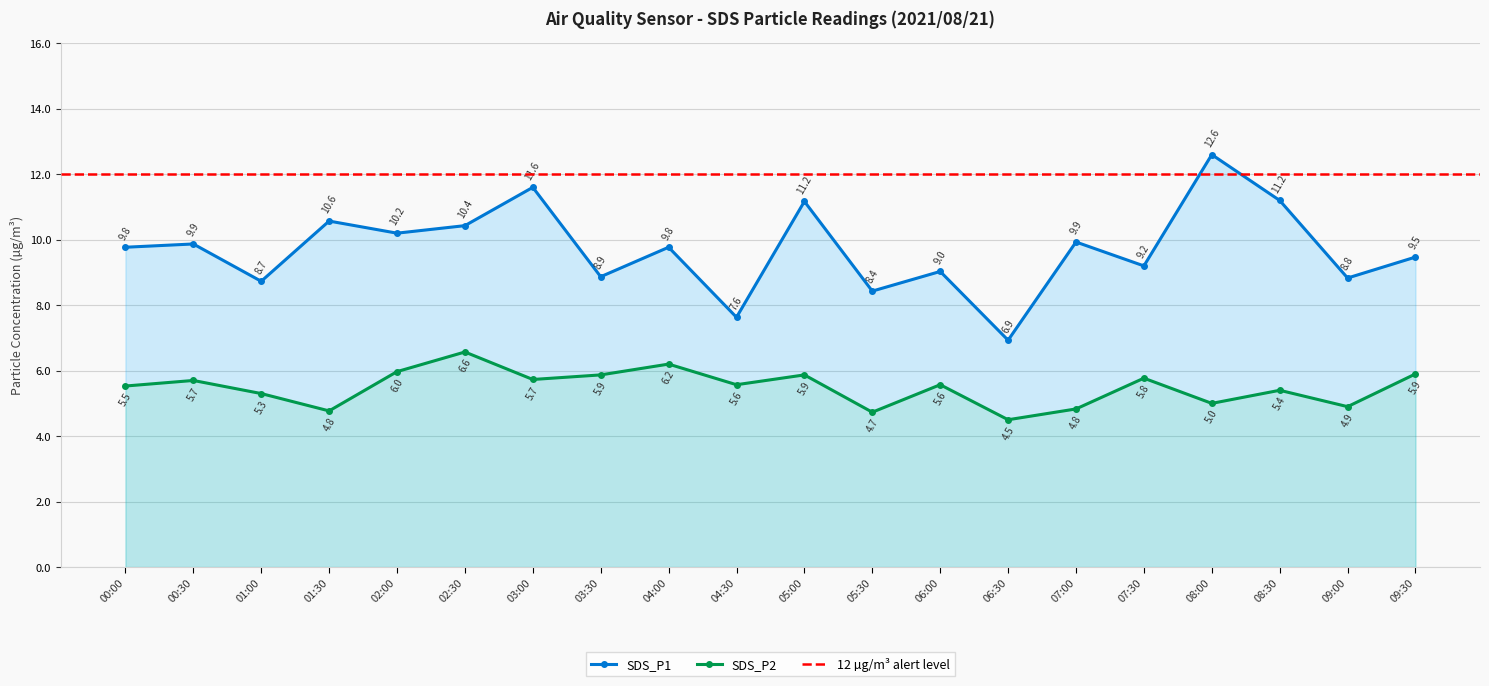

Where is the first local maximum for SDS_P2?

00:30